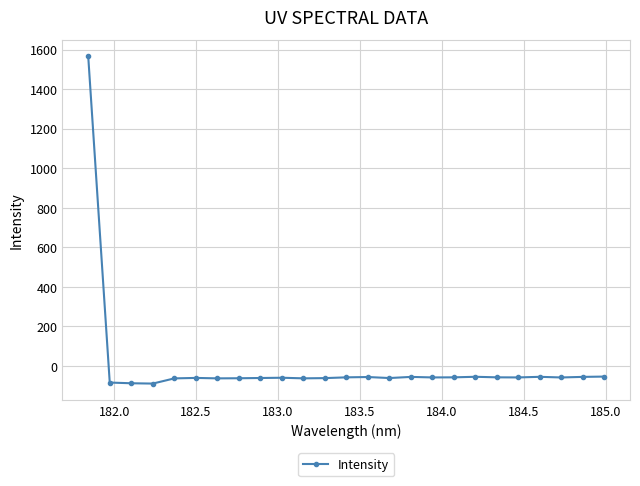

What is the minimum value shown in the chart?

-88.7